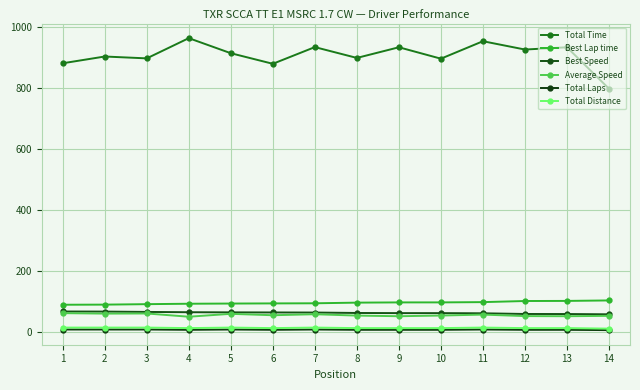

At how many categories does at least one series exceed 562?

14